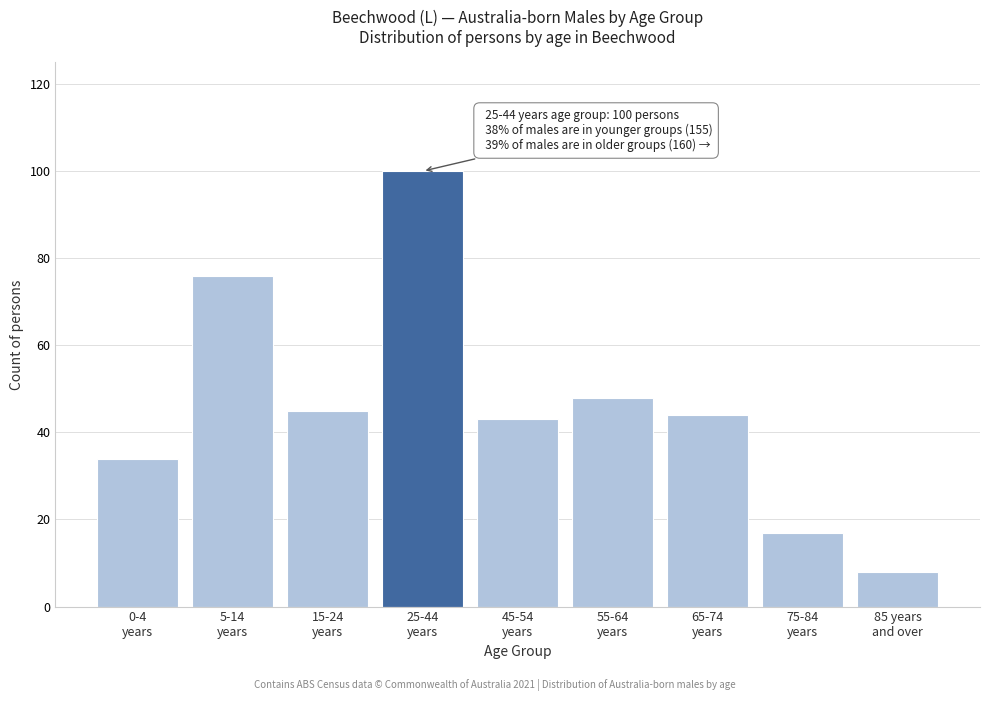

Reading left to right, transcribe all the data shown in this chart.

34	76	45	100	43	48	44	17	8